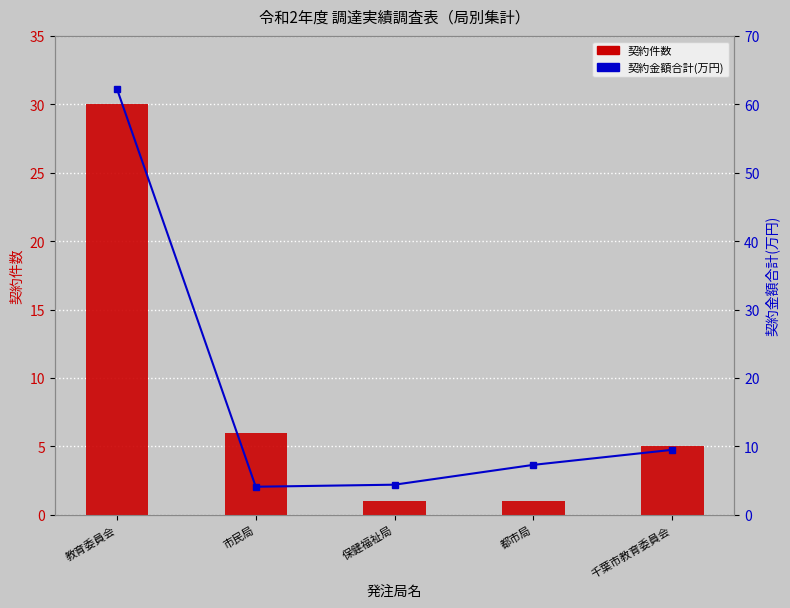

What is the total value across all series at 保健福祉局?

5.4